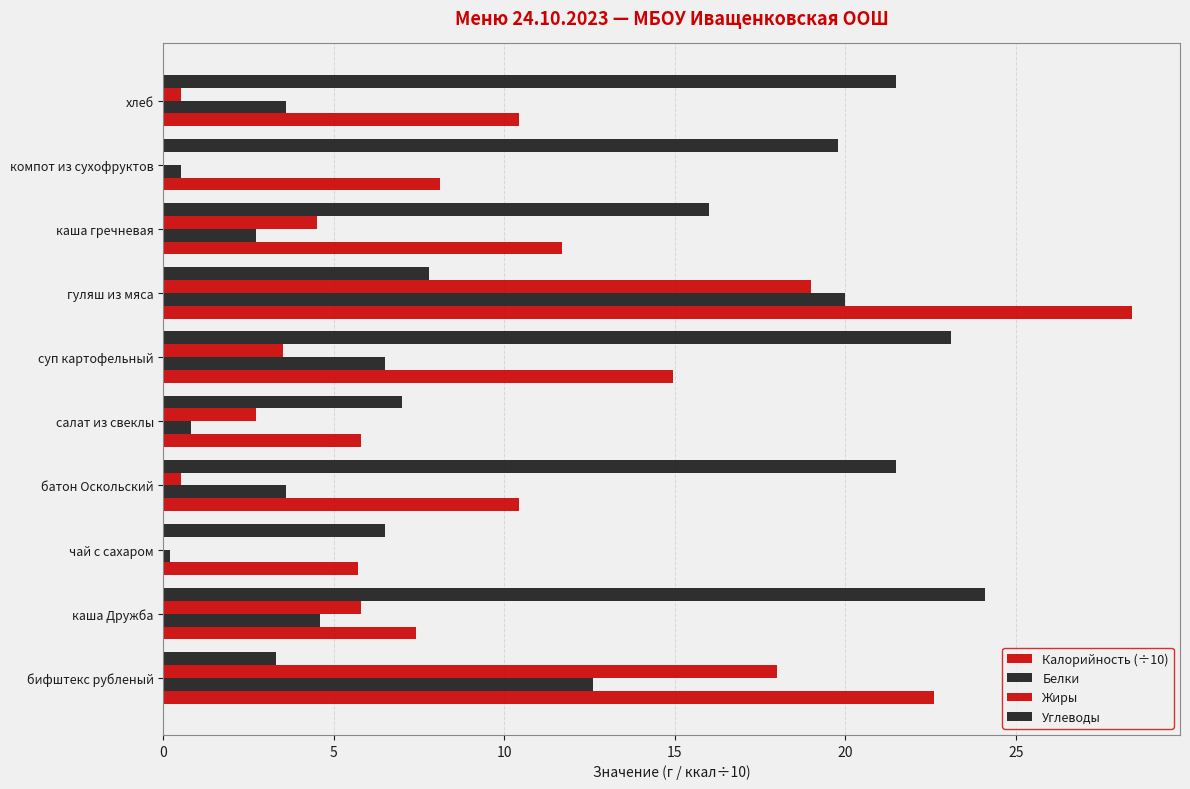

Which series has the largest range (max minus min)?

Калорийность (÷10)